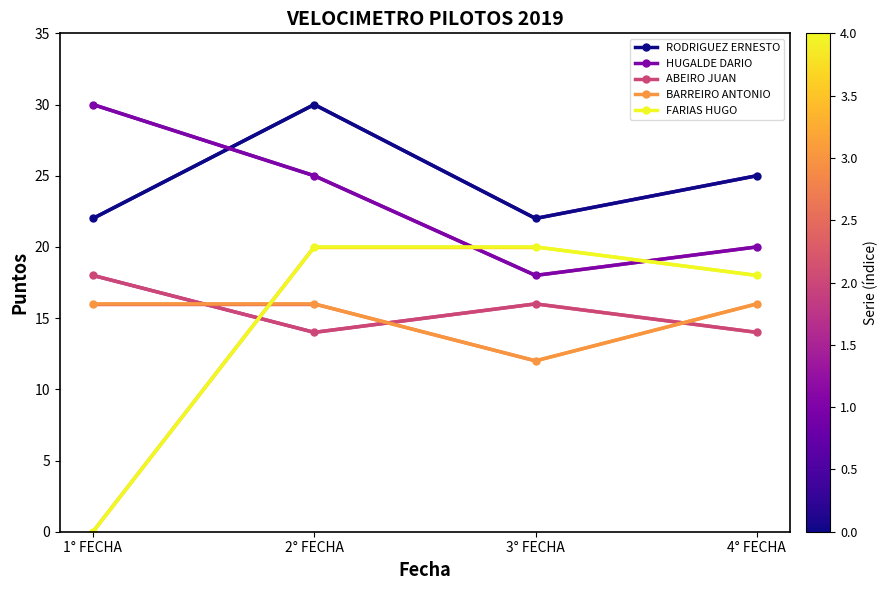

True or false: RODRIGUEZ ERNESTO and BARREIRO ANTONIO cross at least once.

False